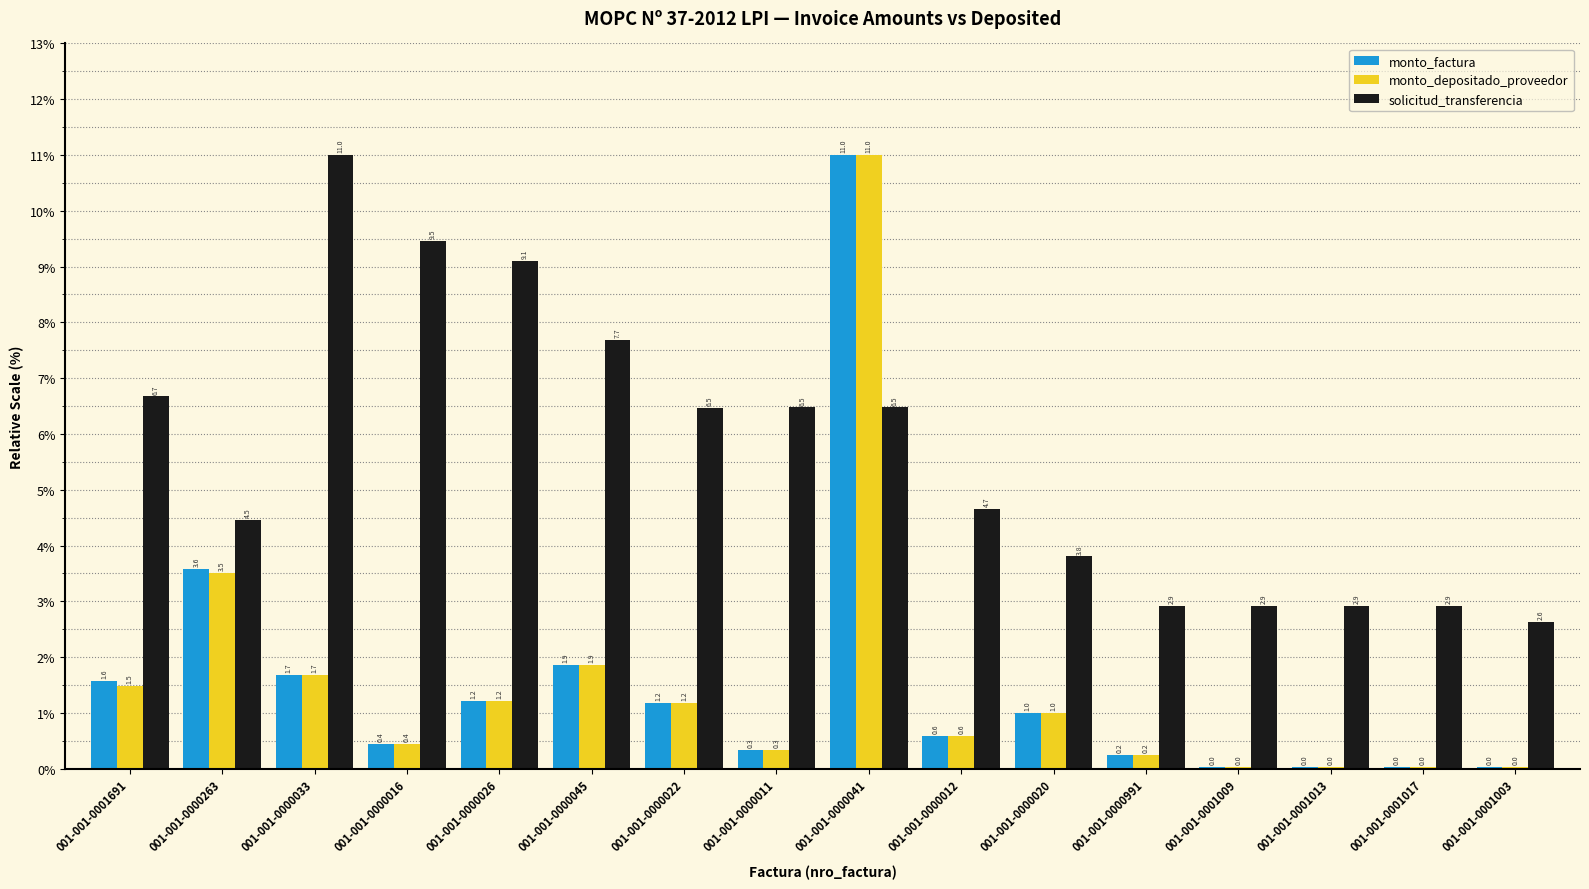

Which series has the largest total across all categories?

solicitud_transferencia